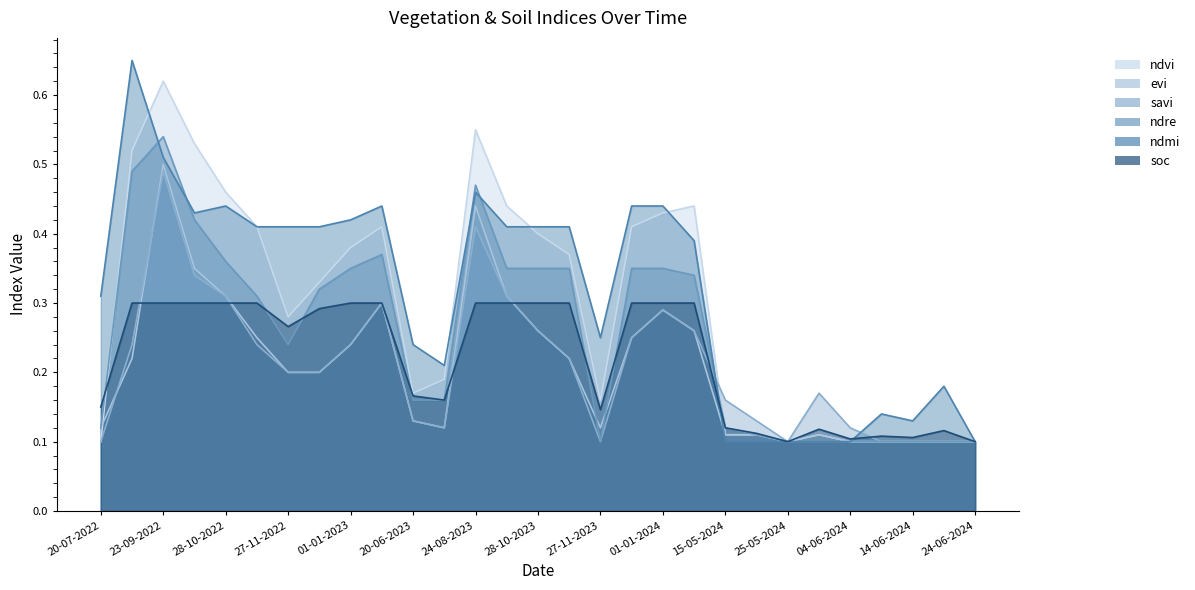

Does the chart display data point markers on the line(s)?

No